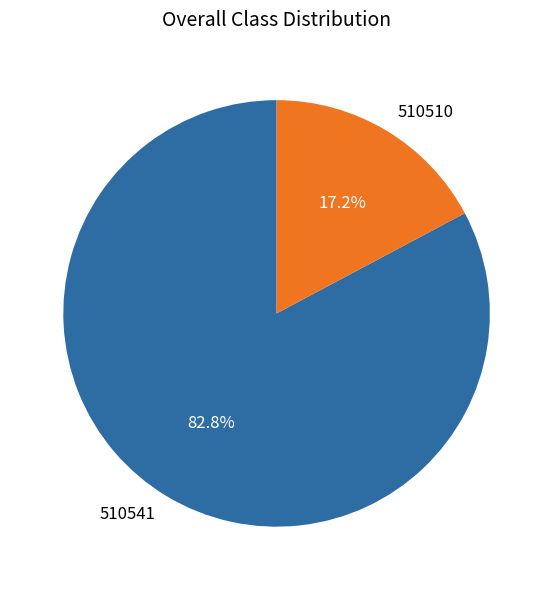

How many slices are in this pie chart?

2